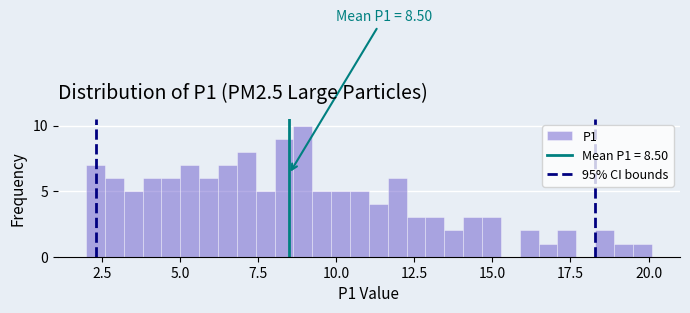

Read against the x-axis, roughly where is the centre of the tallest bar?

9.0